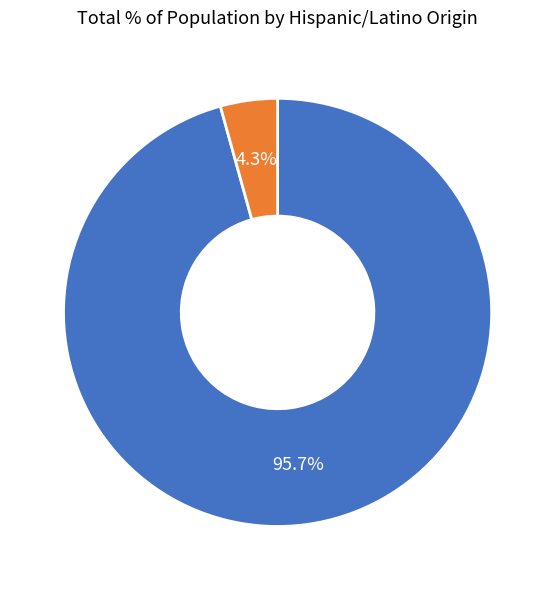

Does any single category account for the majority?

Yes